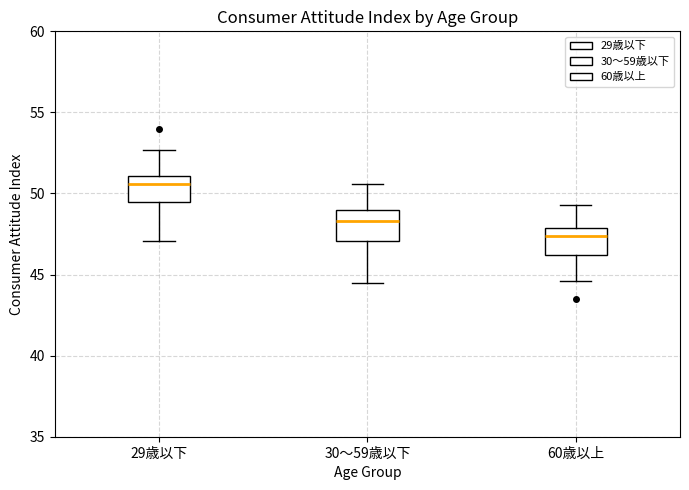

Reading left to right, transcribe this box plot: for each box, give where its median line is, the range the box spans, and where its two whiskers end, as read against the y-axis. The values are not printed on the chart, so give them approximately, as read against the axis.

29歳以下: median 50.5, box 49.5 to 51.0, whiskers 47.0 to 52.5
30～59歳以下: median 48.5, box 47.0 to 49.0, whiskers 44.5 to 50.5
60歳以上: median 47.5, box 46.0 to 48.0, whiskers 44.5 to 49.5